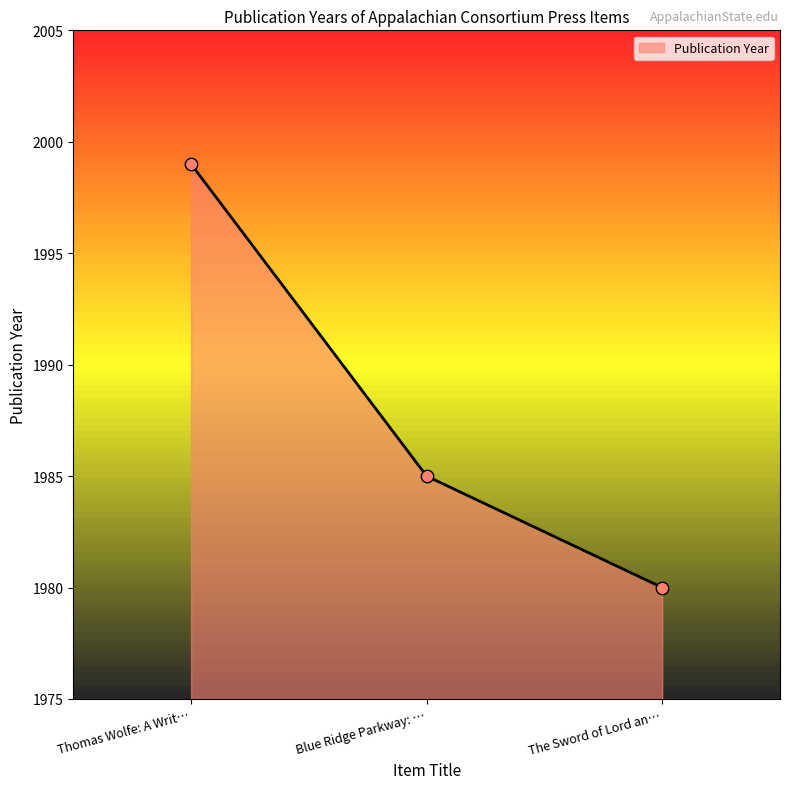

What is the change in value from Thomas Wolfe: A Writ… to The Sword of Lord an…?

-19